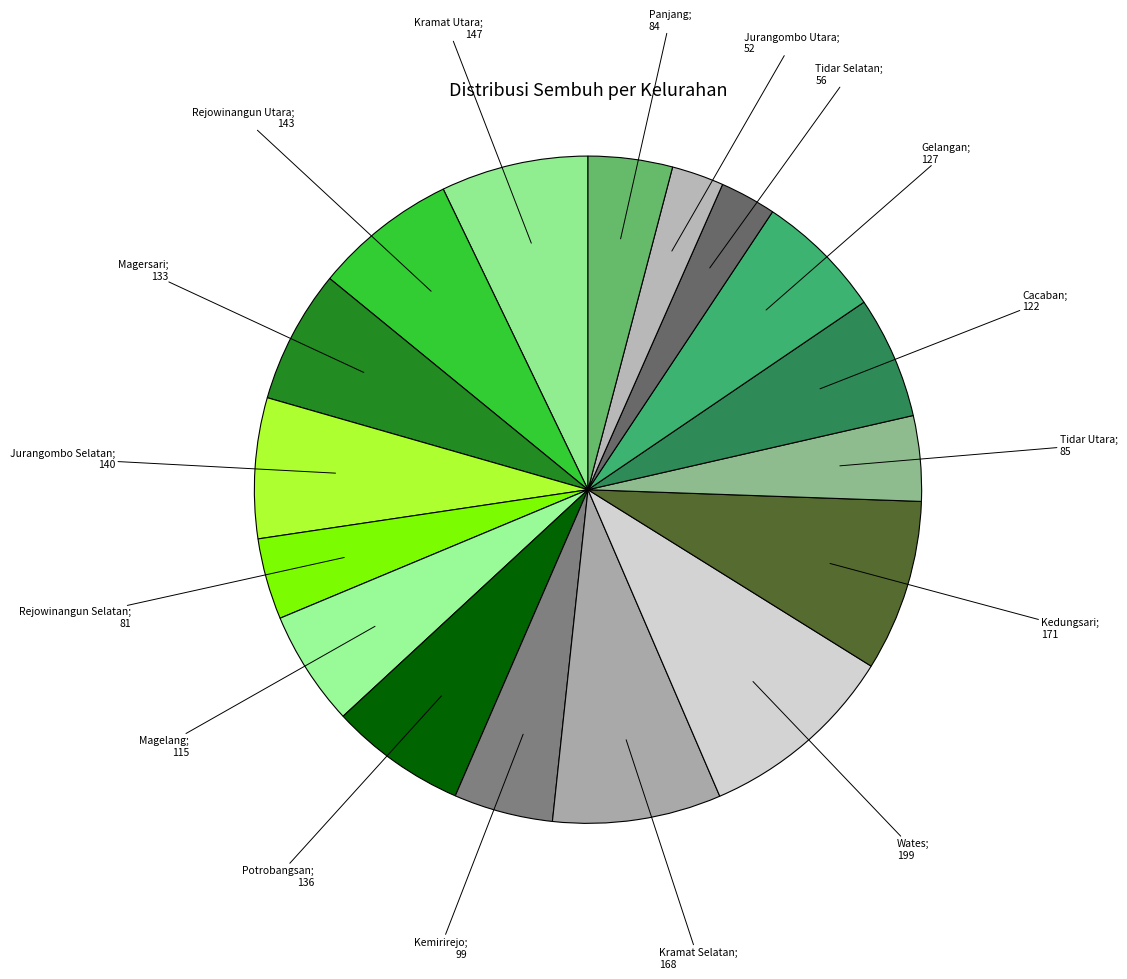

To the nearest percent, what is the difference between the largest and smallest slice percentages?

7%